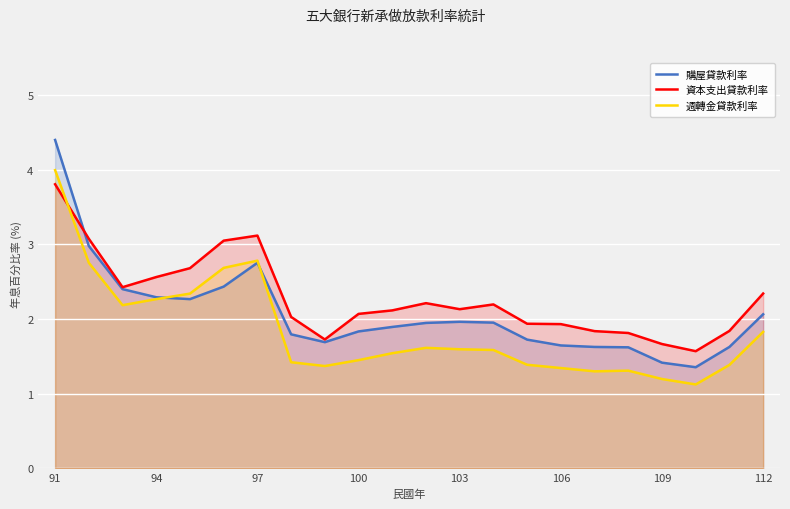

True or false: 購屋貸款利率 has a value of 2.8 at 97.

True